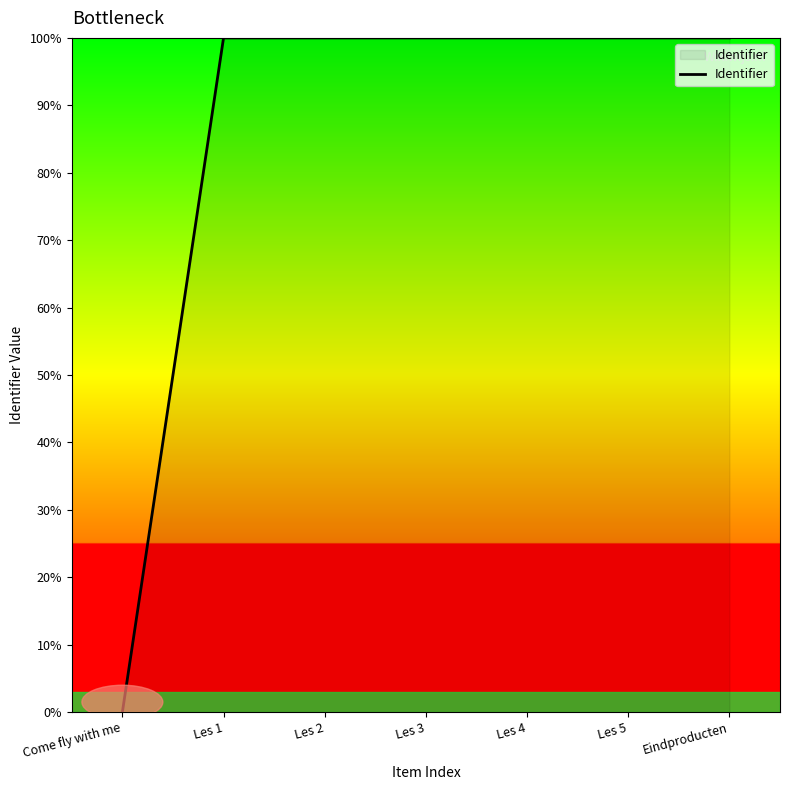

How many values are below 99?

1